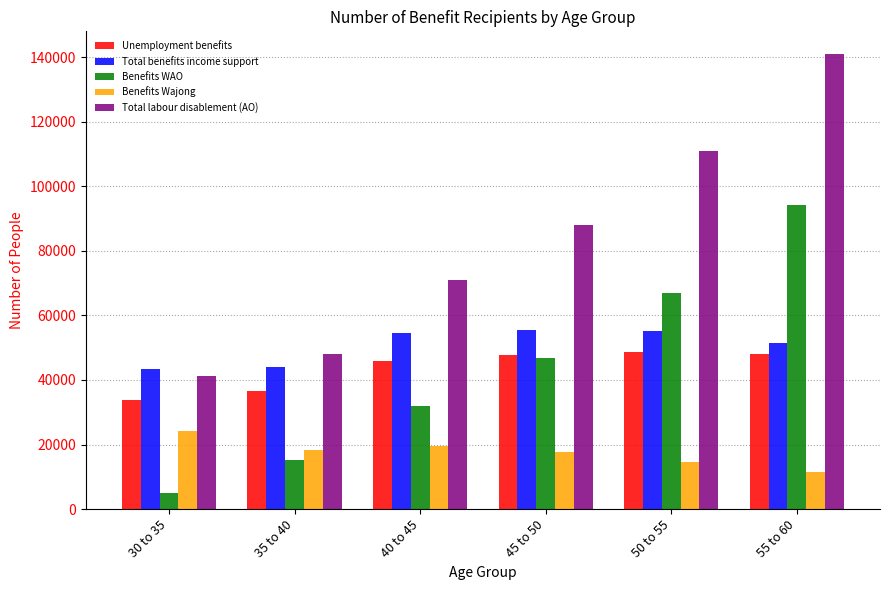

How many categories are shown in the chart?

6